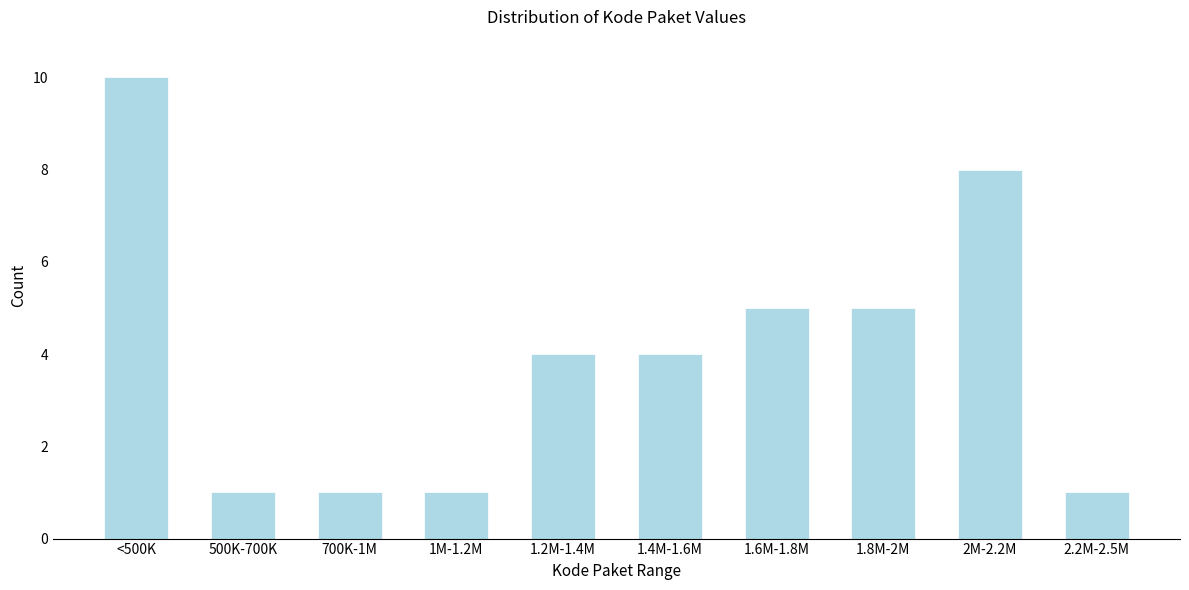

Reading left to right, transcribe all the data shown in this chart.

<500K=10	500K-700K=1	700K-1M=1	1M-1.2M=1	1.2M-1.4M=4	1.4M-1.6M=4	1.6M-1.8M=5	1.8M-2M=5	2M-2.2M=8	2.2M-2.5M=1